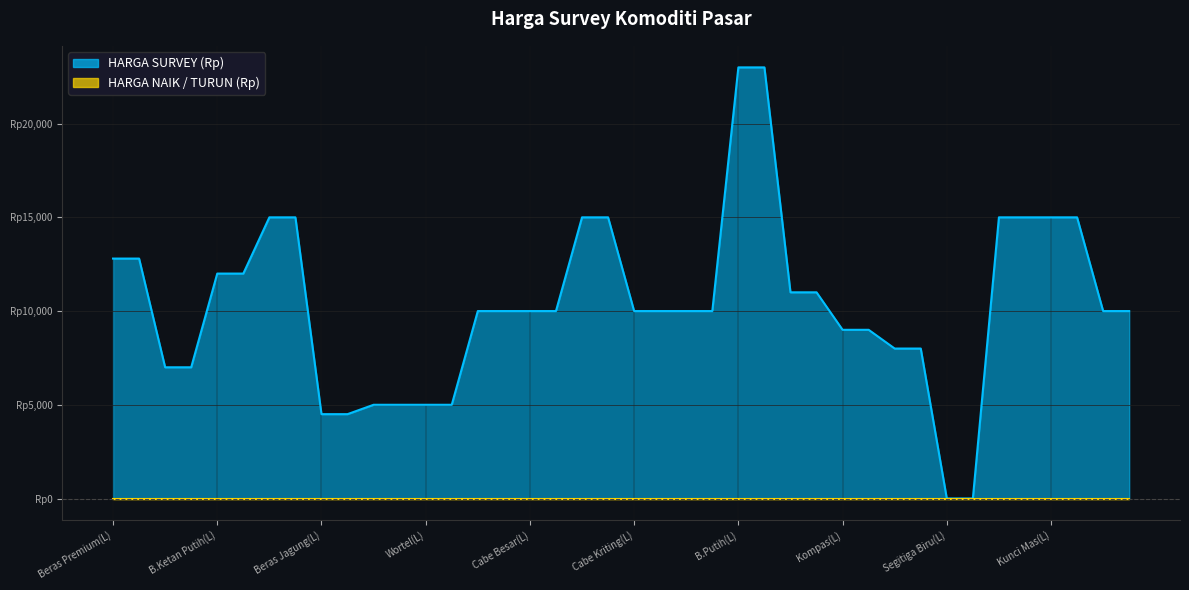

What is the sum of all values?

414600